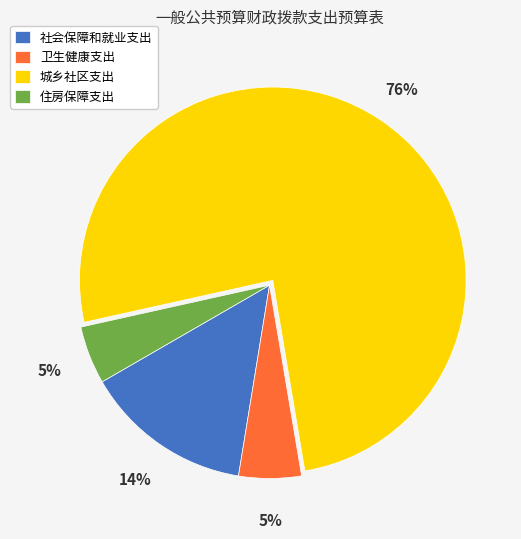

The 卫生健康支出 slice represents 18% of the pie. True or false?

False